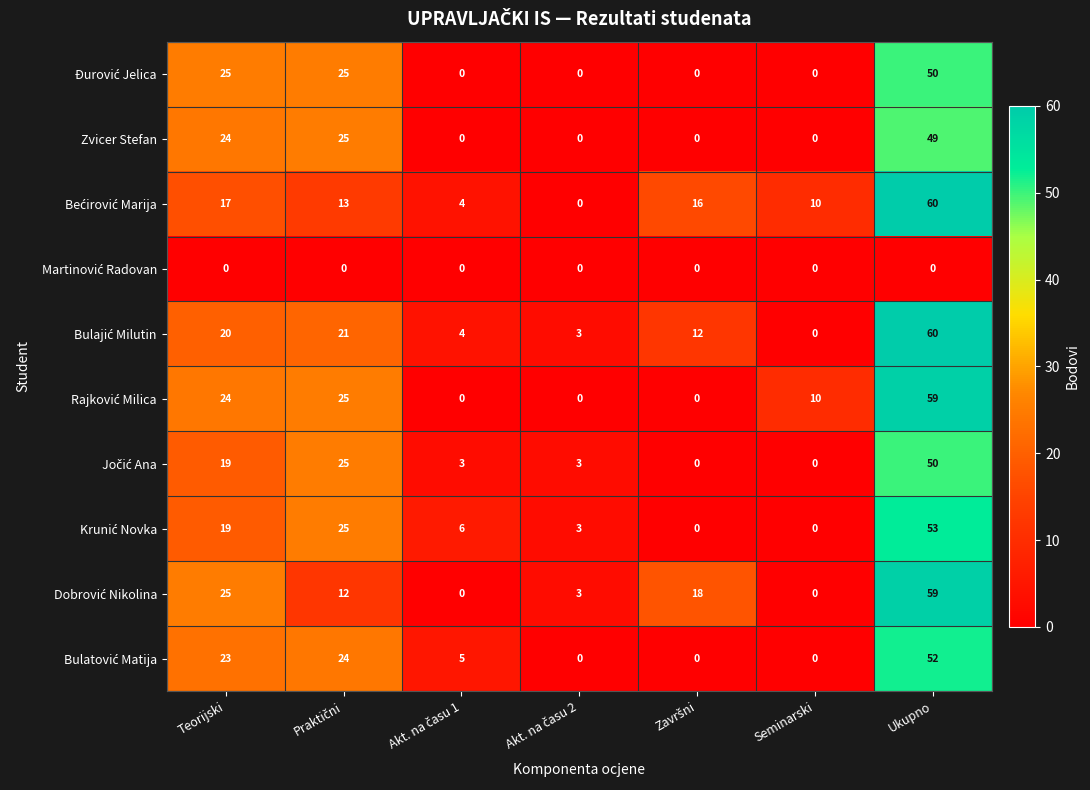

What is the spread (max minus min) of values at Teorijski?

25